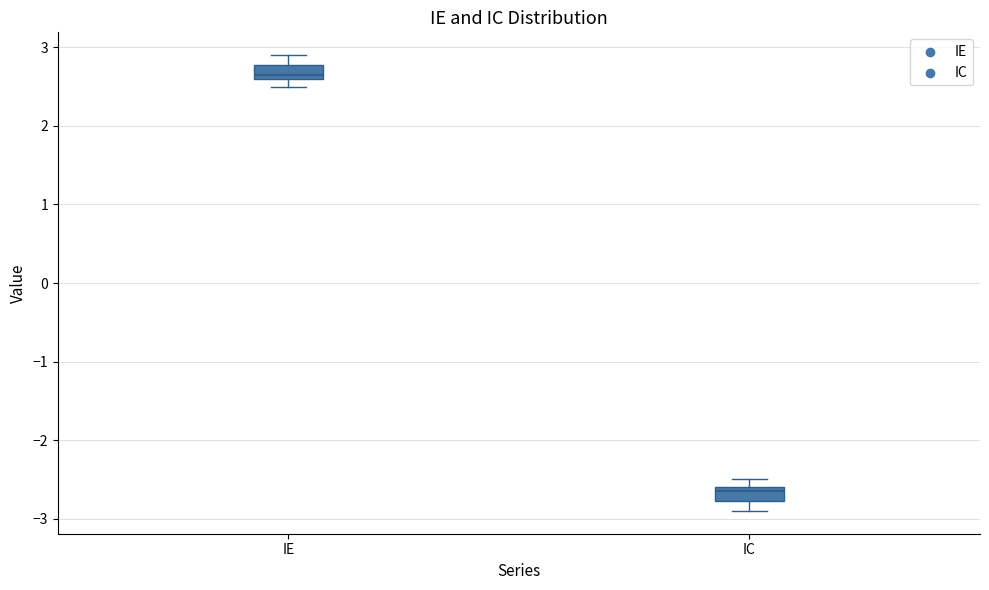

Where is the lower edge of the box for IE on the y-axis? The values are not printed on the chart, so give them approximately, as read against the axis.

2.6